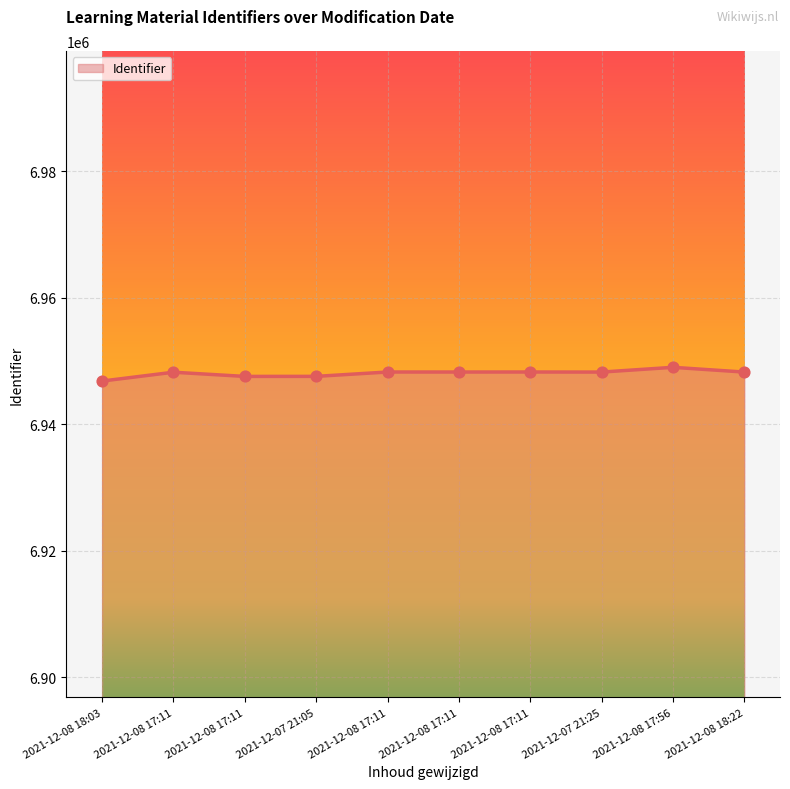

Which has a higher value, 2021-12-08 18:03 or 2021-12-08 17:11?

2021-12-08 17:11